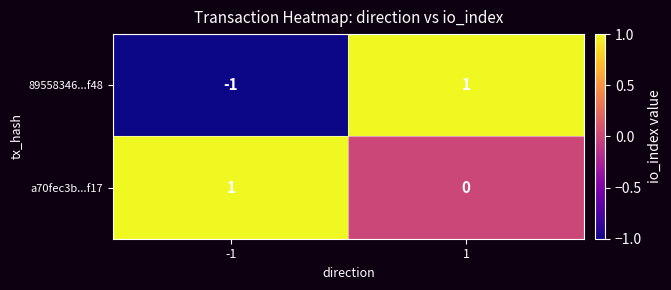

Rank the series at -1 from highest to lowest value.

a70fec3b...f17, 89558346...f48